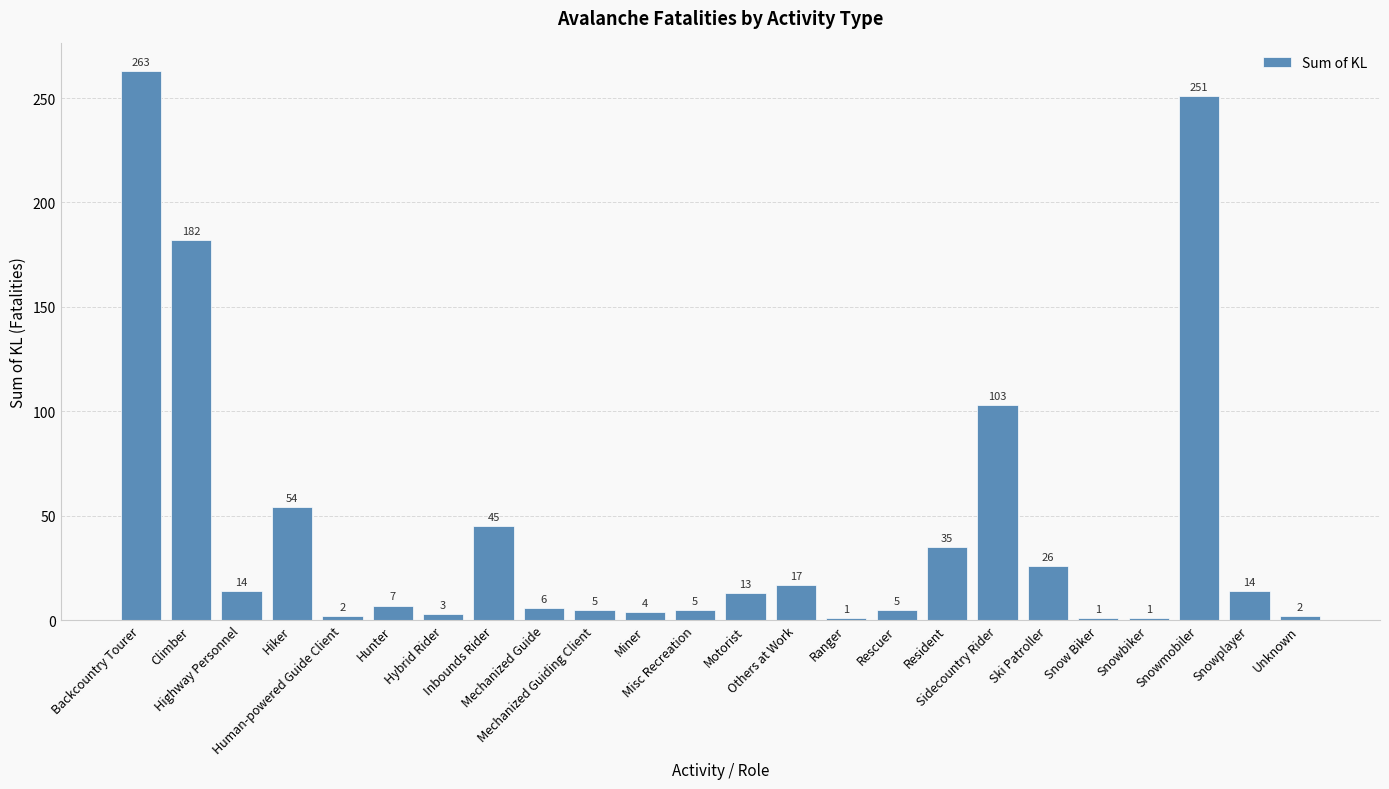

Does the chart contain stacked bars?

No